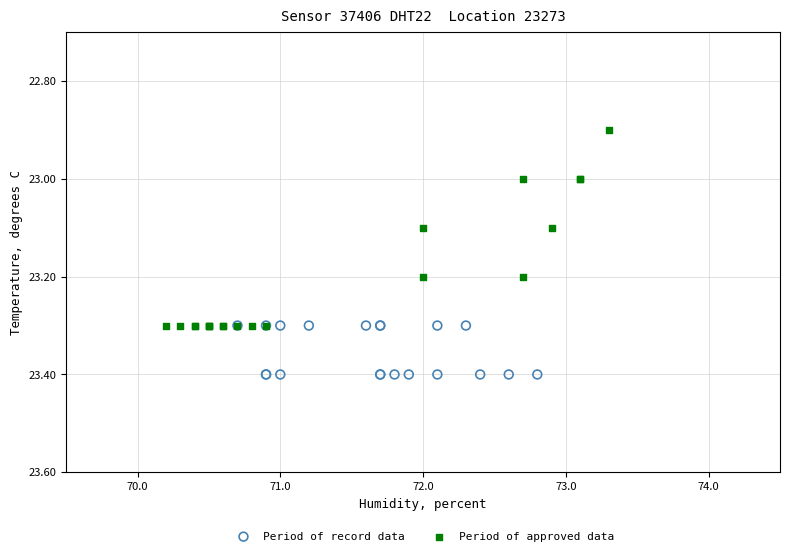

Which series reaches the minimum Y coordinate?

Period of approved data